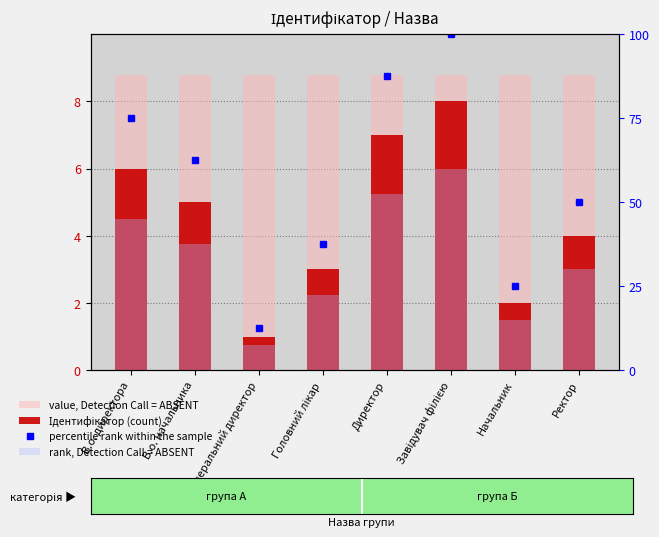

What is the sum of the rank, Detection Call = ABSENT values at Начальник and Завідувач філією?

75.0